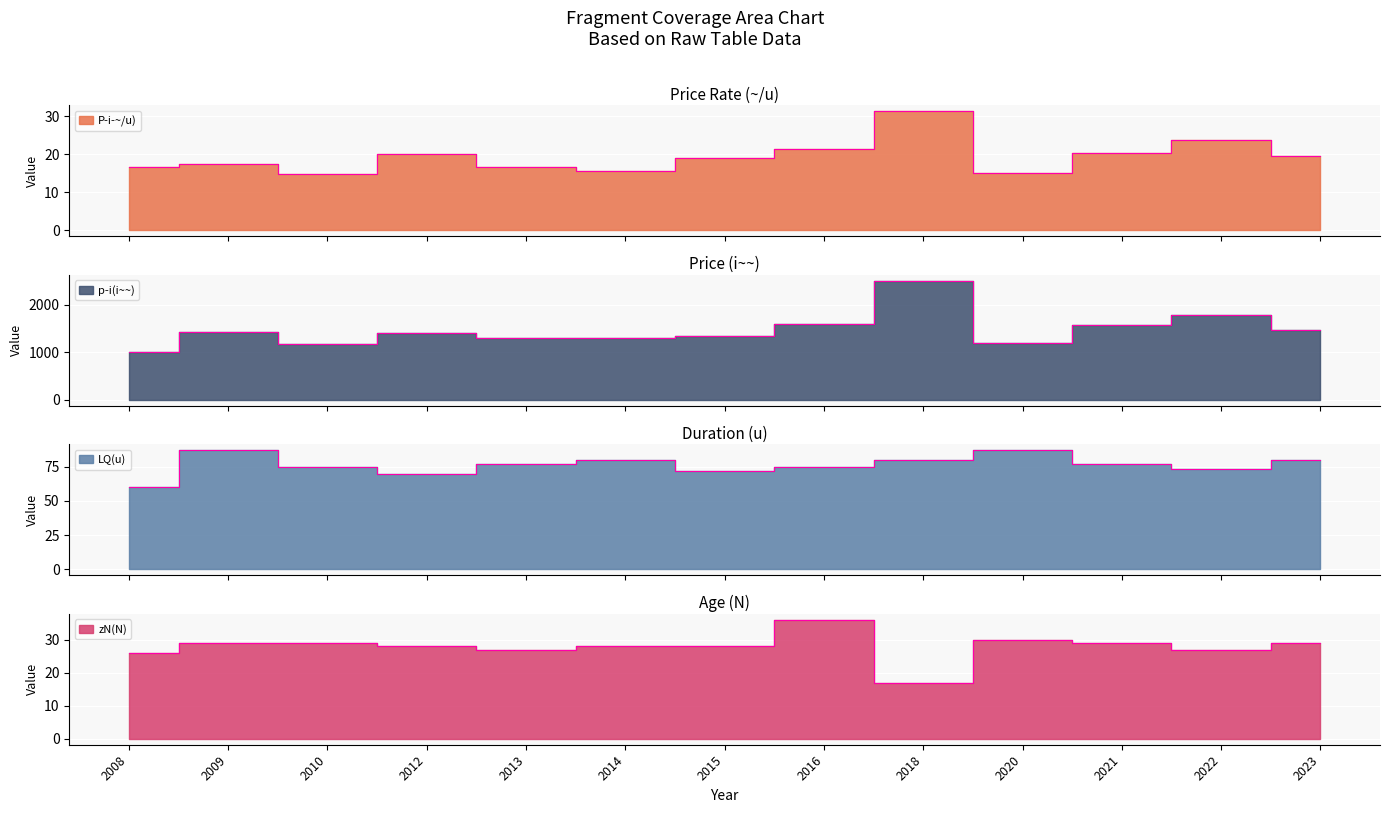

How many data points in p­i(i~~) are less than 1400?

6